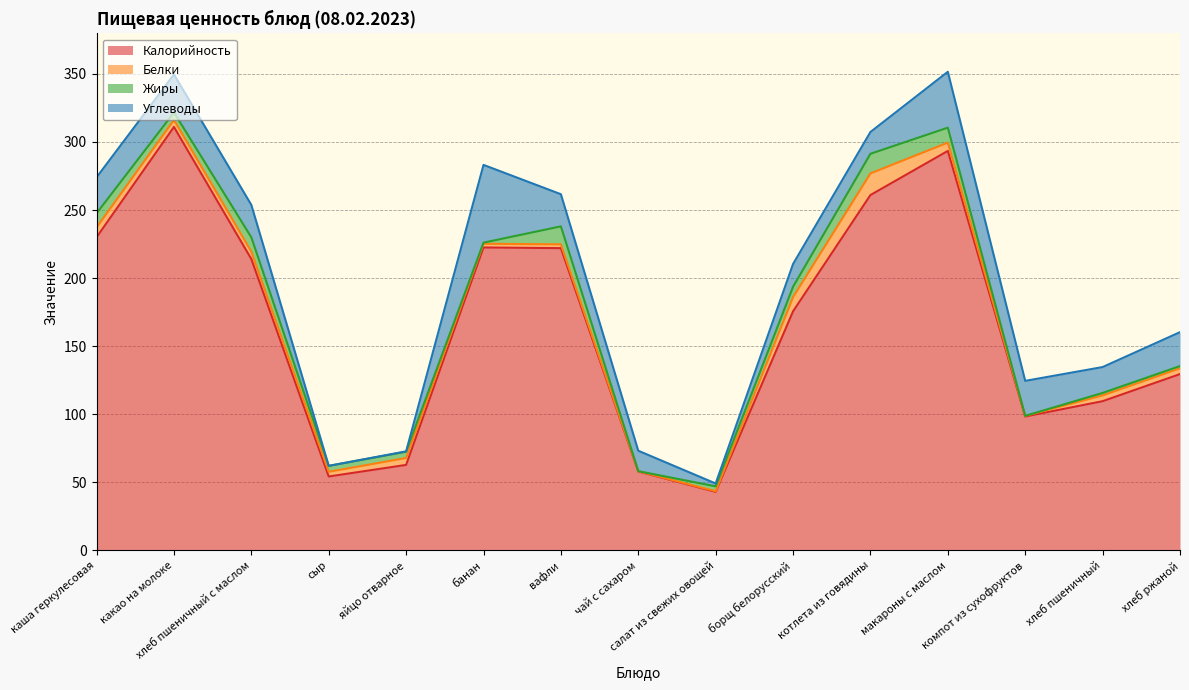

At вафли, list the series in order from largest to smallest.

Калорийность, Углеводы, Жиры, Белки